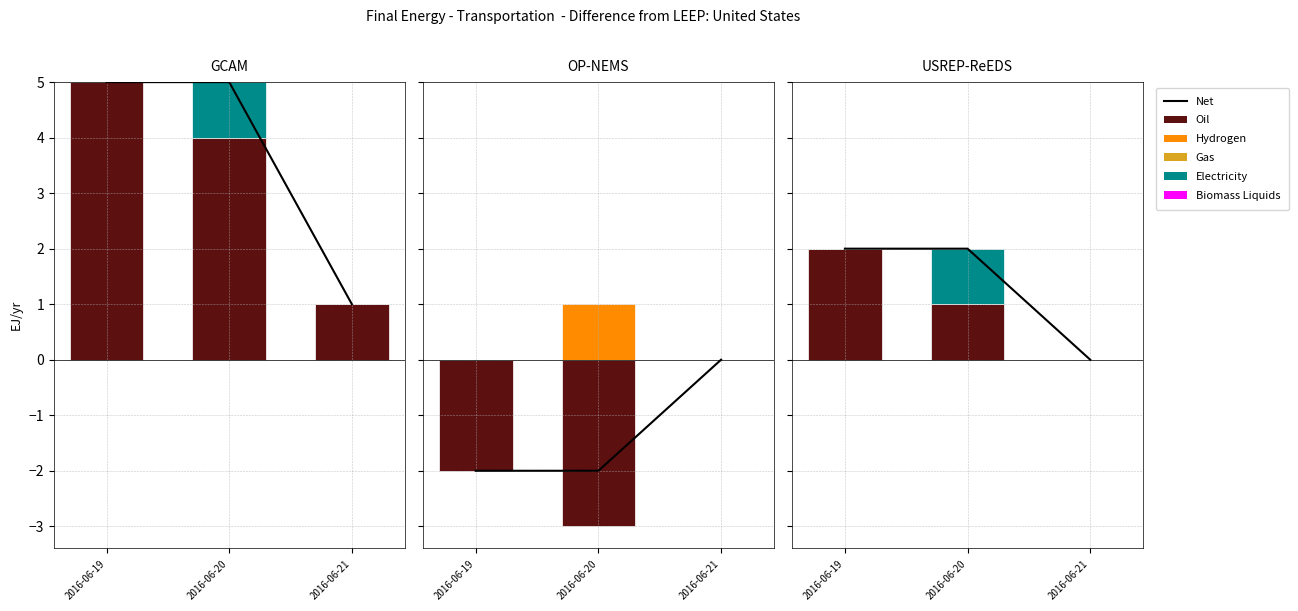

At which label is Hydrogen closest to 0?

2016-06-19